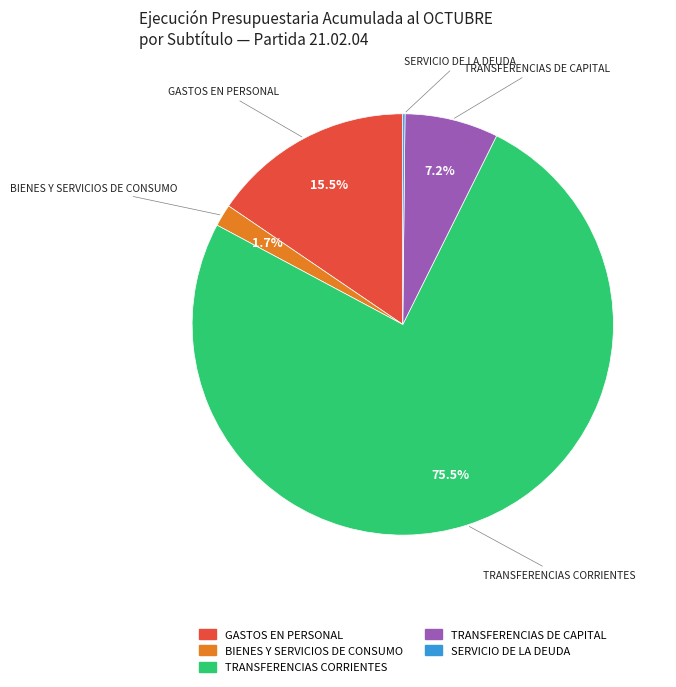

To the nearest percent, what is the difference between the BIENES Y SERVICIOS DE CONSUMO and GASTOS EN PERSONAL slice percentages?

14%